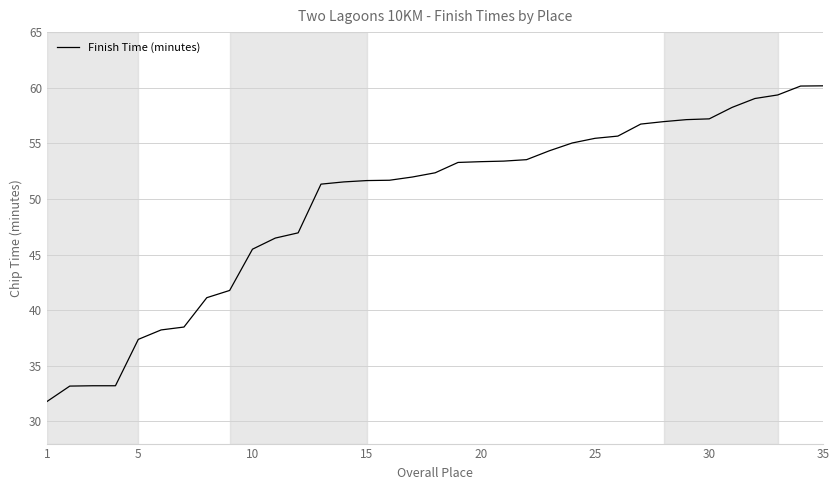

What is the difference between the maximum and minimum values?

28.4